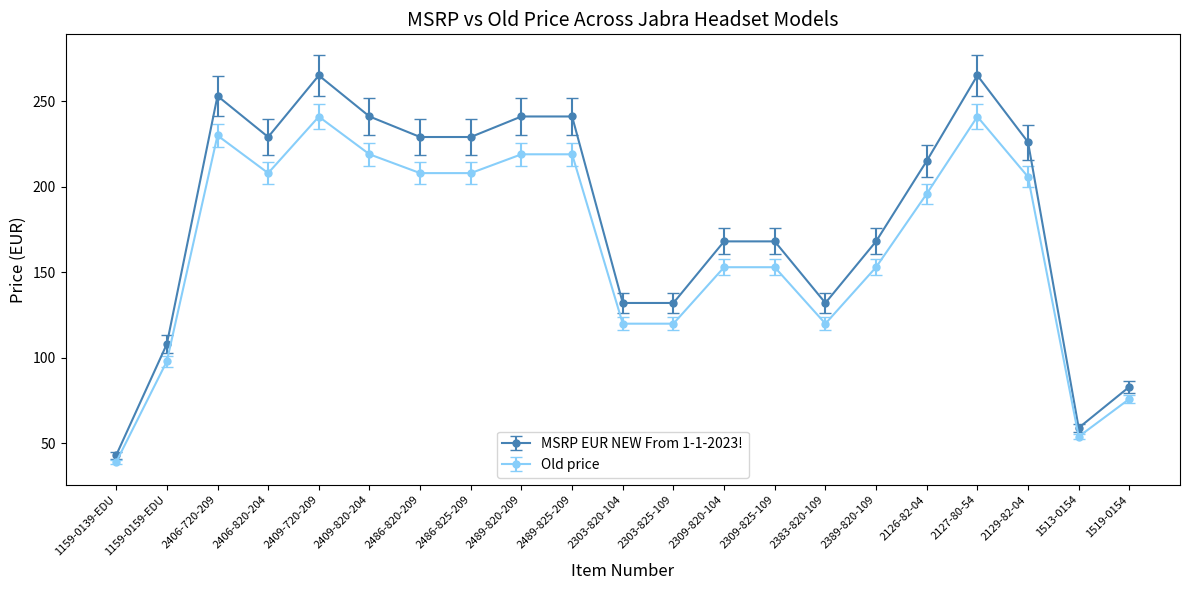

Which series has the widest spread of values?

MSRP EUR NEW From 1-1-2023!